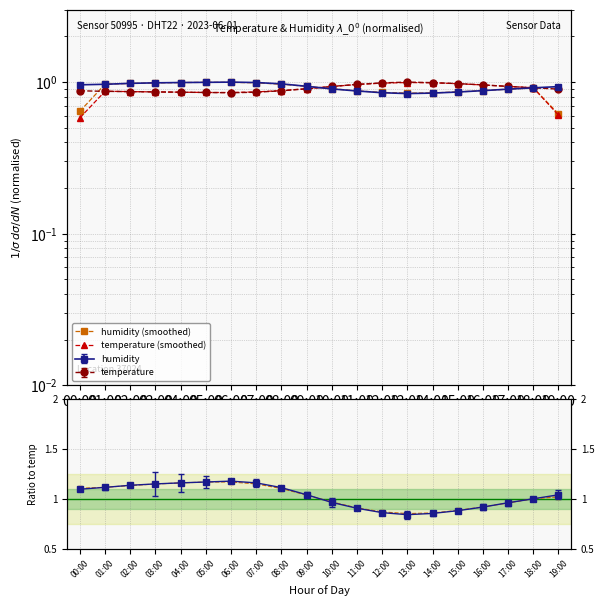

Count the number of categories in the chart.

20